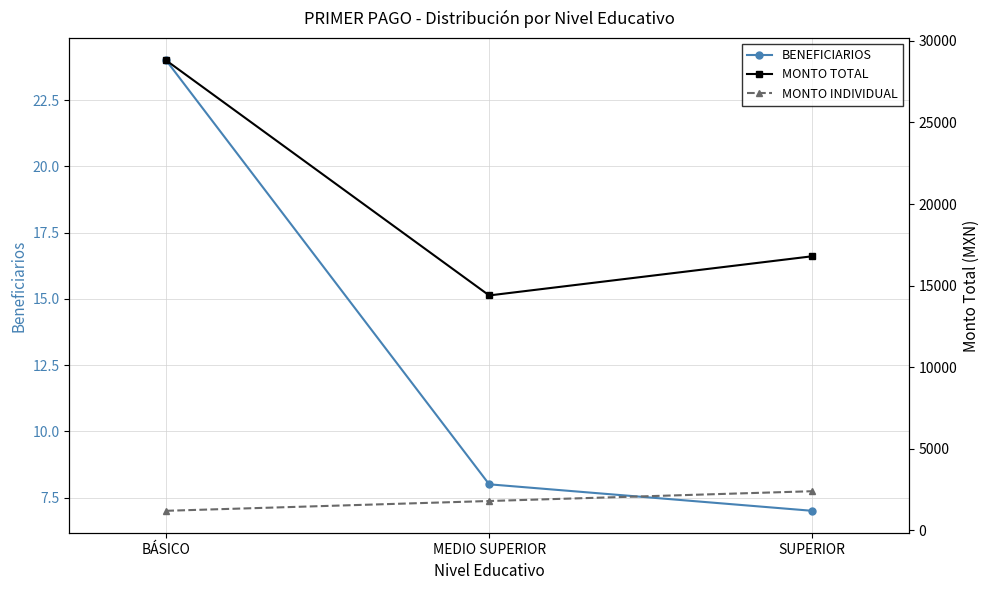

Is this an area chart (filled region under the line)?

No